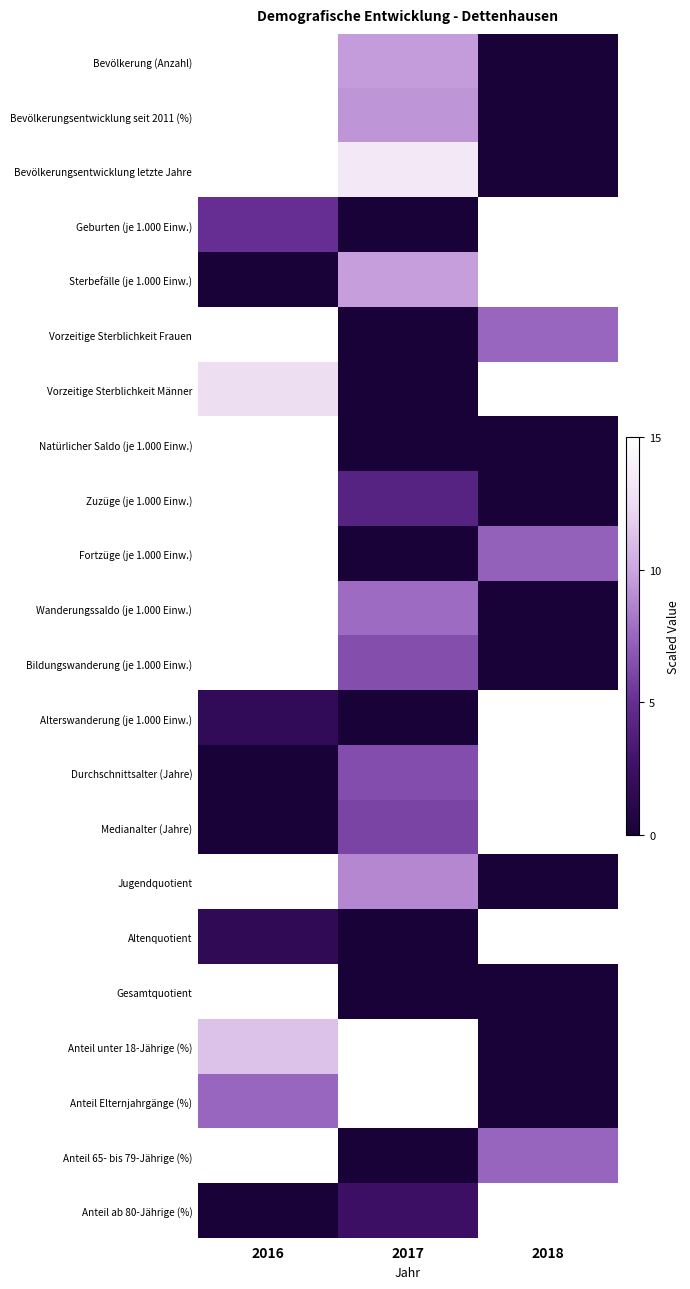

Rank the series by their maximum value, from lowest to highest.

Bevölkerung (Anzahl), Bevölkerungsentwicklung seit 2011 (%), Bevölkerungsentwicklung letzte Jahre, Geburten (je 1.000 Einw.), Sterbefälle (je 1.000 Einw.), Vorzeitige Sterblichkeit Frauen, Vorzeitige Sterblichkeit Männer, Natürlicher Saldo (je 1.000 Einw.), Zuzüge (je 1.000 Einw.), Fortzüge (je 1.000 Einw.), Wanderungssaldo (je 1.000 Einw.), Bildungswanderung (je 1.000 Einw.), Alterswanderung (je 1.000 Einw.), Durchschnittsalter (Jahre), Medianalter (Jahre), Jugendquotient, Altenquotient, Gesamtquotient, Anteil unter 18-Jährige (%), Anteil Elternjahrgänge (%), Anteil 65- bis 79-Jährige (%), Anteil ab 80-Jährige (%)